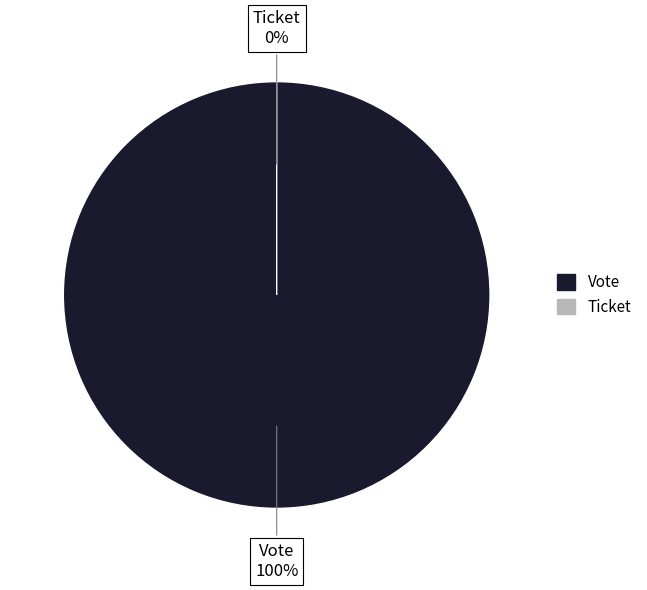

Count the number of slices in the pie.

2